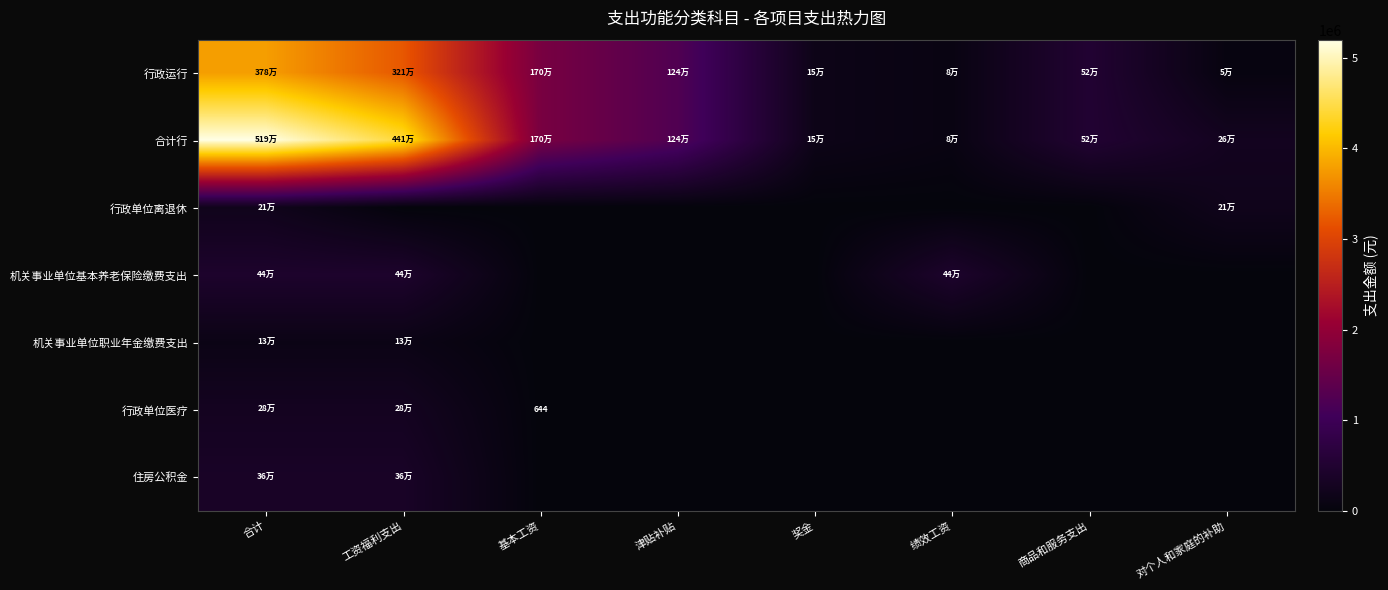

What is the difference between the maximum and minimum values in the 机关事业单位基本养老保险缴费支出 series?

435710.3